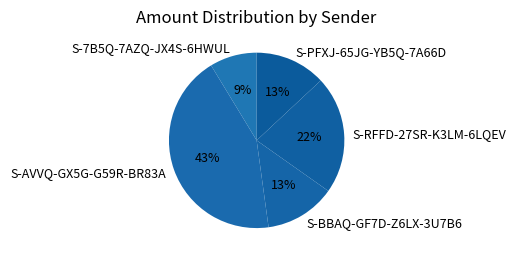

To the nearest percent, what is the difference between the S-AVVQ-GX5G-G59R-BR83A and S-PFXJ-65JG-YB5Q-7A66D slice percentages?

30%